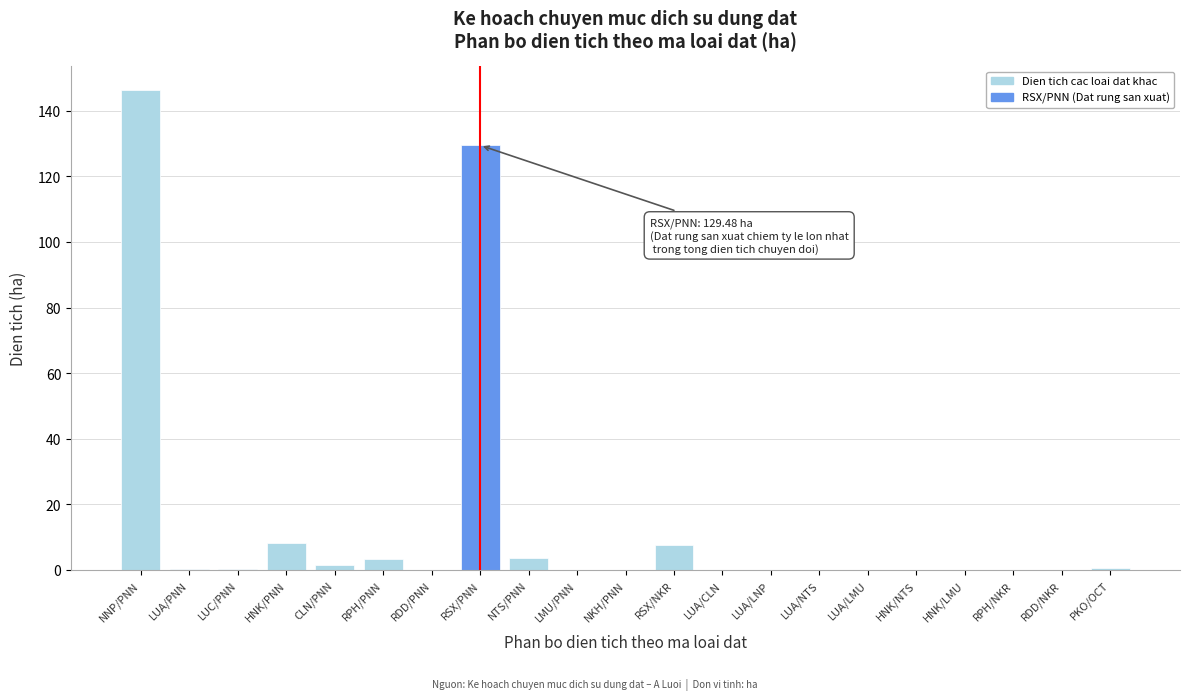

Is it true that the value at LUA/CLN is 0.0?

True